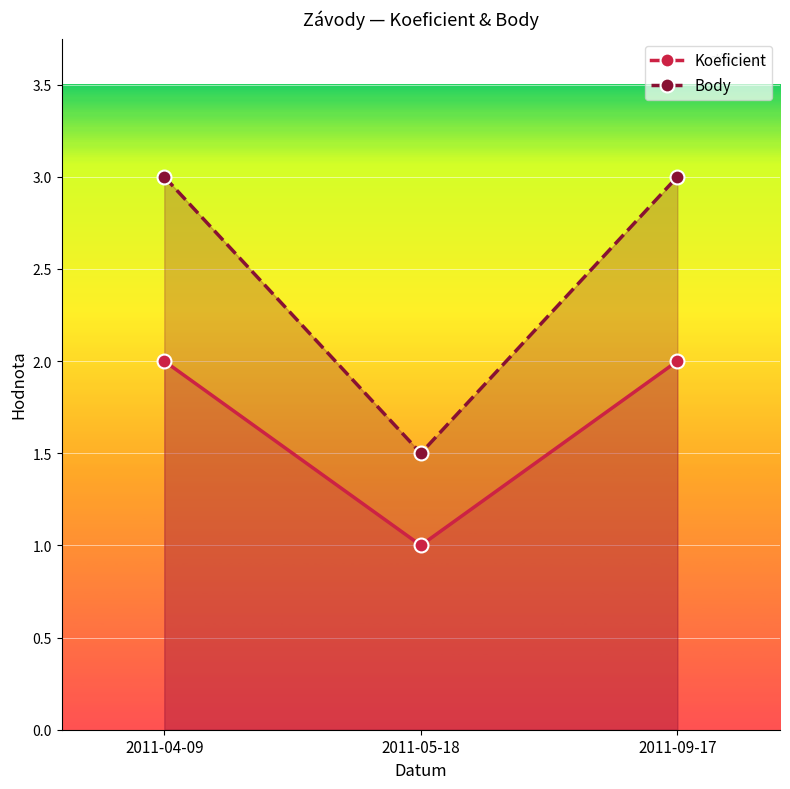

The Koeficient series shows 0.8 at 2011-04-09. True or false?

False